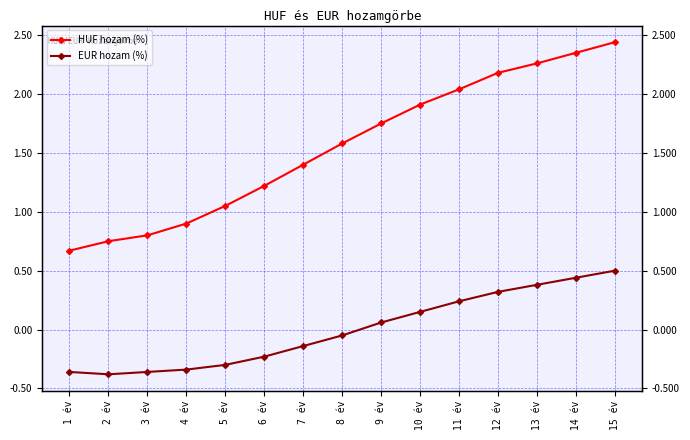

True or false: HUF hozam (%) and EUR hozam (%) cross at least once.

False